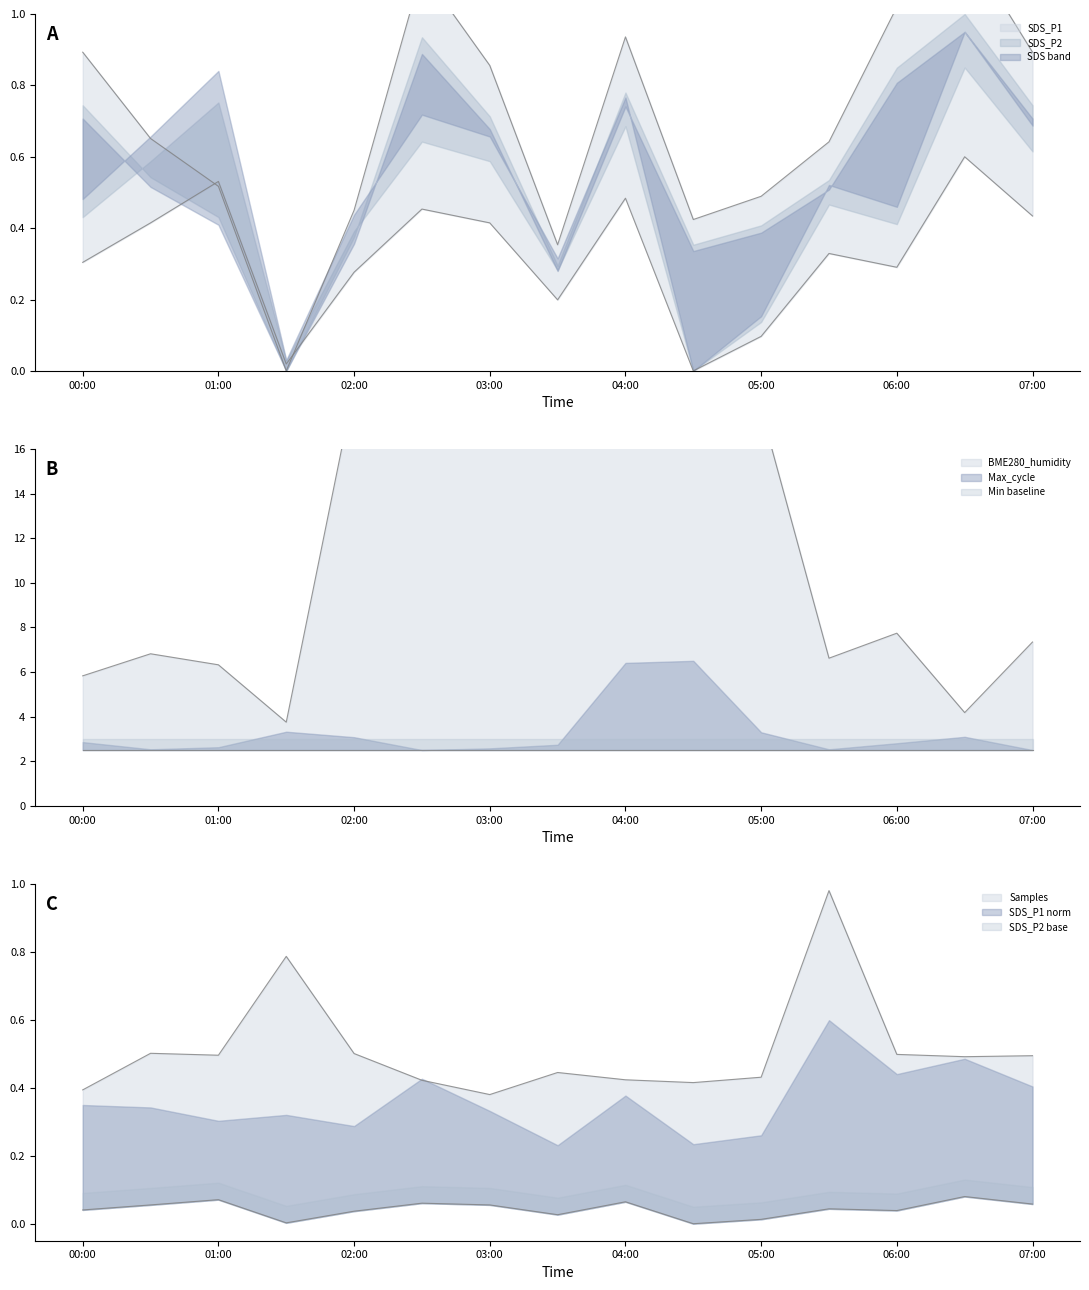

The SDS_P1 series shows 1.5 at 03:00. True or false?

False